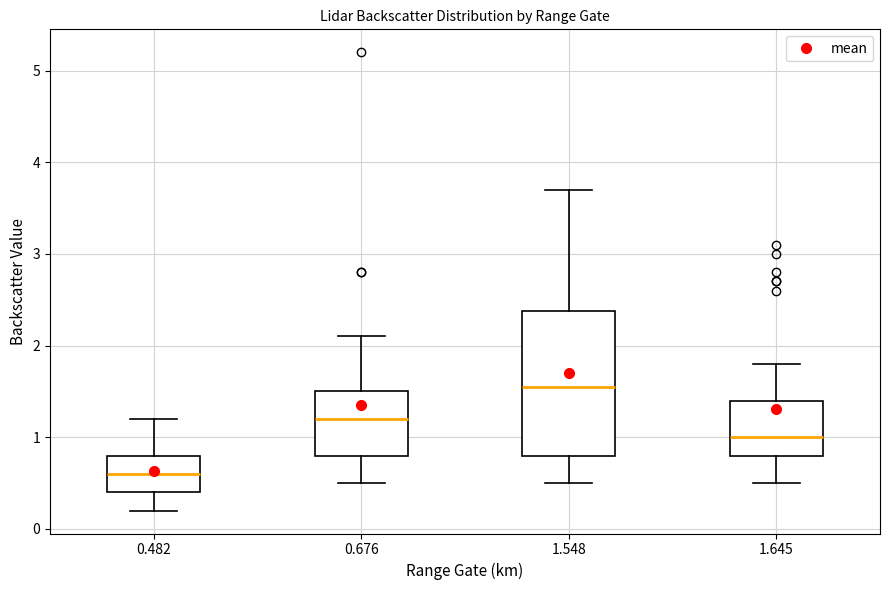

Reading left to right, read every box against the y-axis: the position of its median line, the range the box covers, and the ends of its whiskers. The values are not printed on the chart, so give them approximately, as read against the axis.

0.482: median 0.6, box 0.4 to 0.8, whiskers 0.2 to 1.2
0.676: median 1.2, box 0.8 to 1.5, whiskers 0.5 to 2.1
1.548: median 1.6, box 0.8 to 2.4, whiskers 0.5 to 3.7
1.645: median 1.0, box 0.8 to 1.4, whiskers 0.5 to 1.8